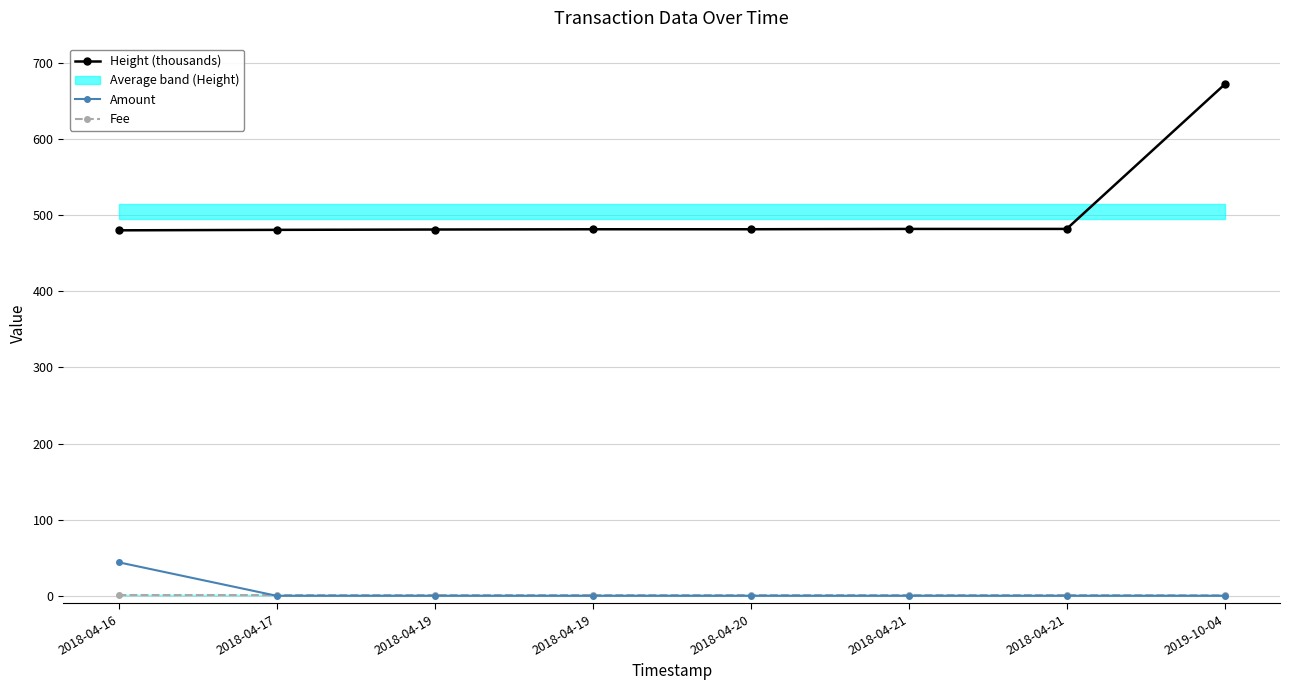

What is the greatest value displayed?

671.8